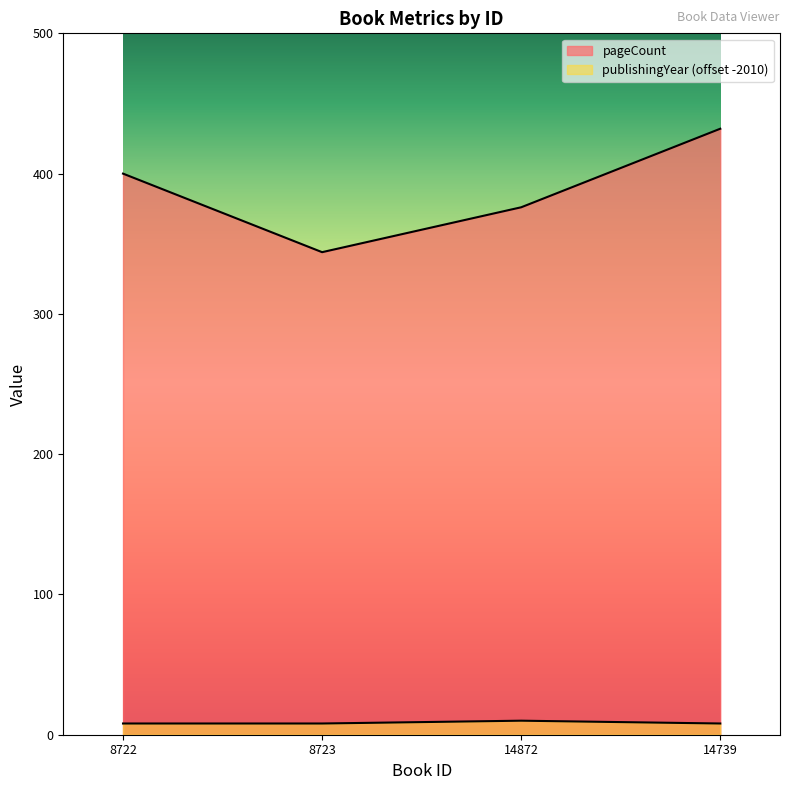

What is the value of the publishingYear point at the 2nd from the left?

8